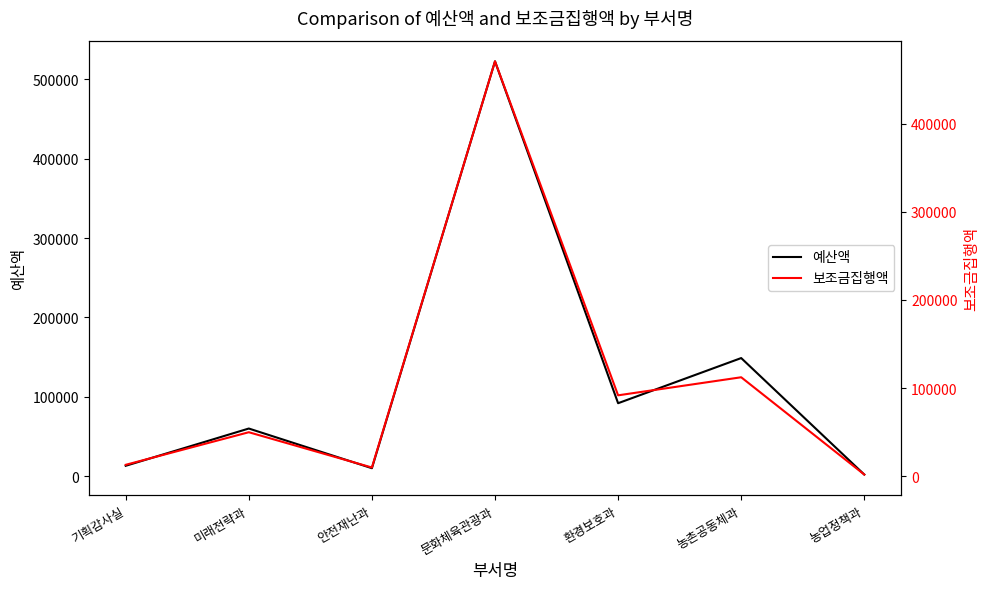

What is the total value across all series at 농촌공동체과?

261137.0